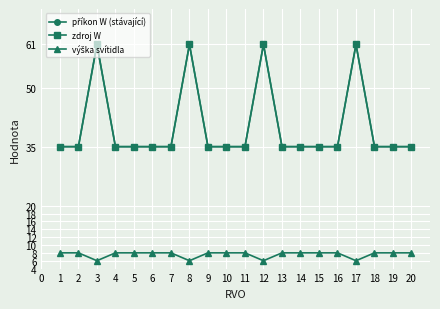

How many interior local peaks does the zdroj W series have?

4